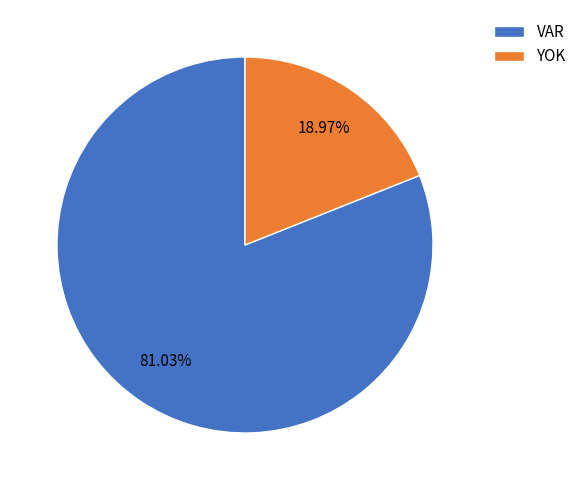

Between VAR and YOK, which is larger?

VAR